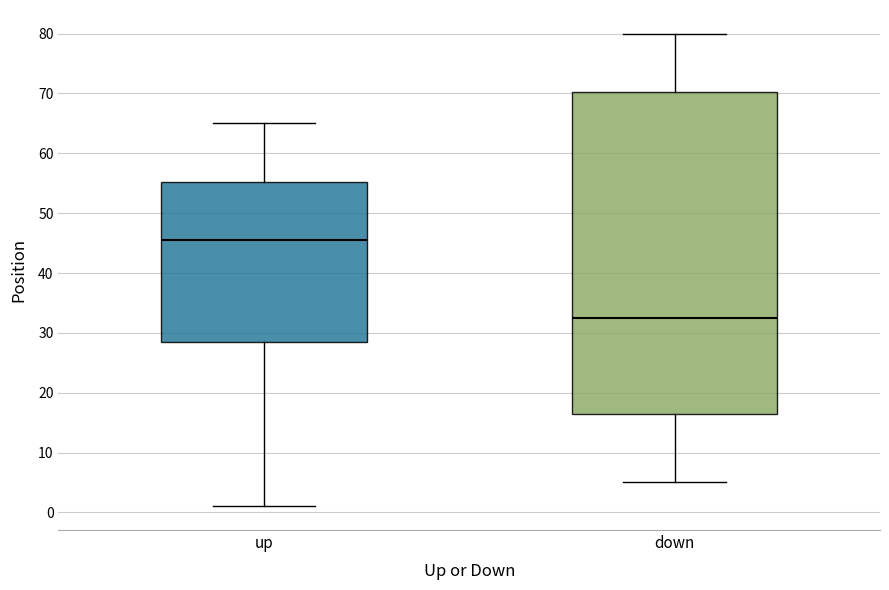

Reading left to right, read every box against the y-axis: the position of its median line, the range the box covers, and the ends of its whiskers. The values are not printed on the chart, so give them approximately, as read against the axis.

up: median 46, box 29 to 55, whiskers 1 to 65
down: median 33, box 17 to 70, whiskers 5 to 80